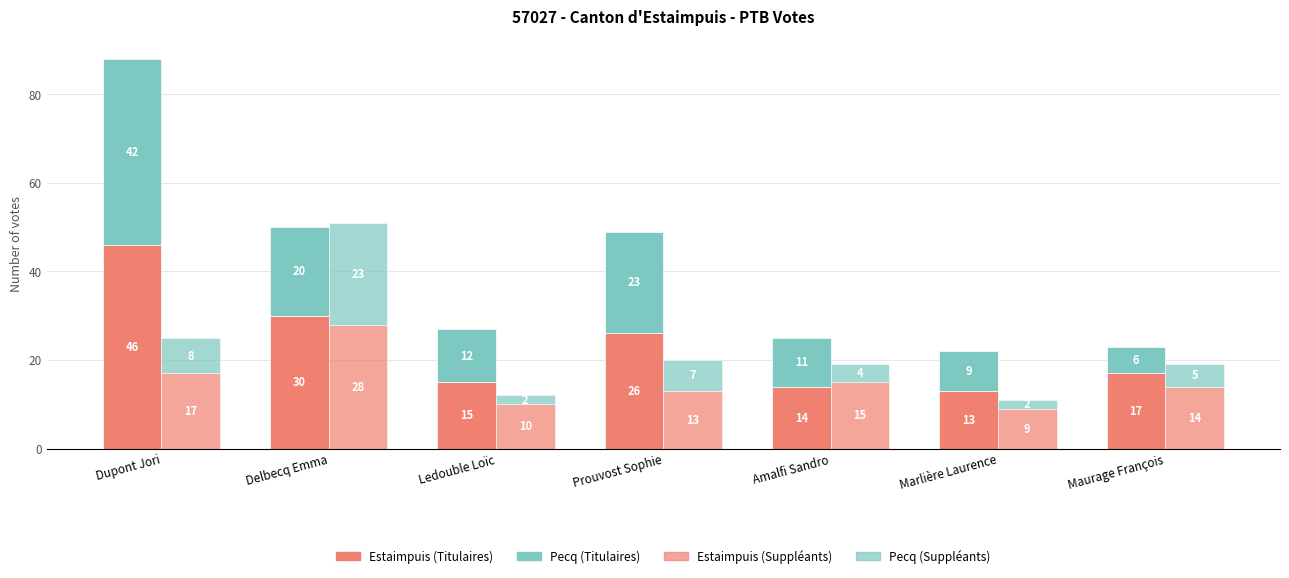

What is the maximum value shown in the chart?

46